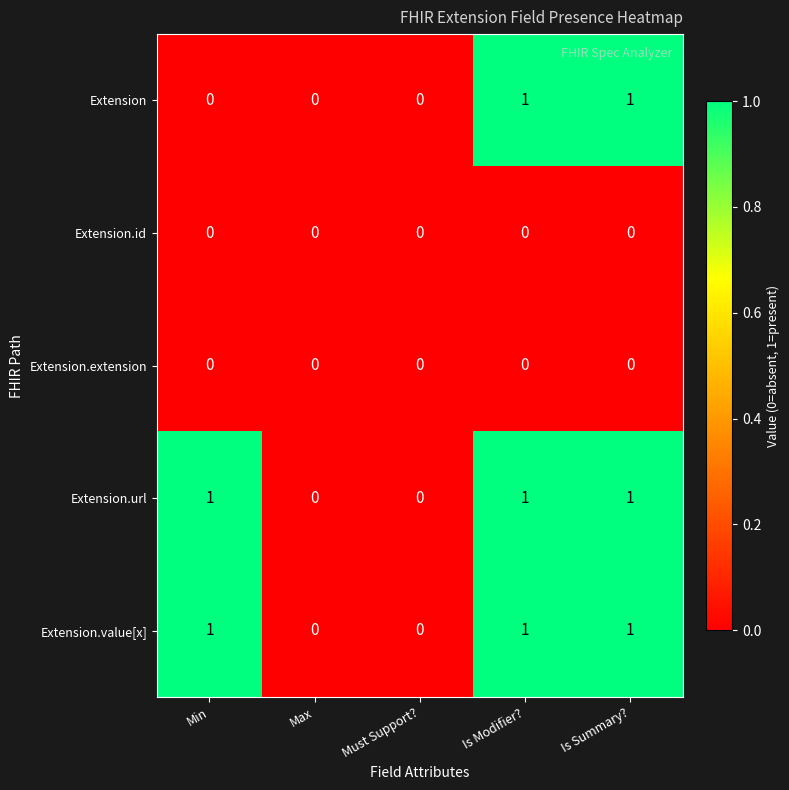

The value of Extension.value[x] at Min is 1. True or false?

True